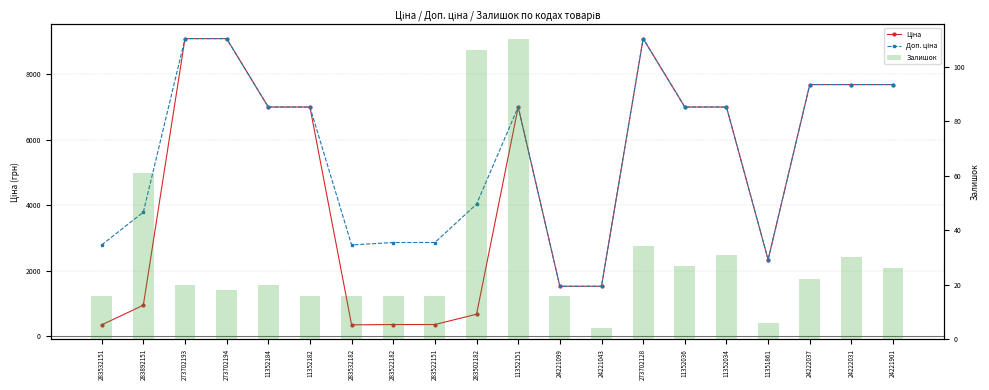

What is the value of the Ціна bar at the 20th from the left?

7688.0